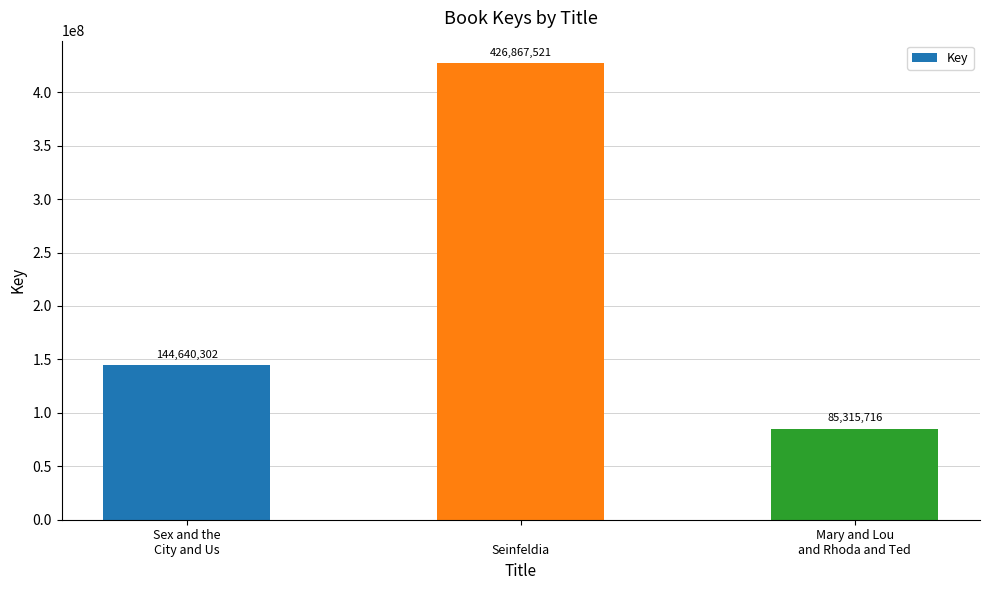

Reading right to left, list all the values displayed in this chart.

Mary and Lou
and Rhoda and Ted=85315716	
Seinfeldia=426867521	Sex and the
City and Us=144640302